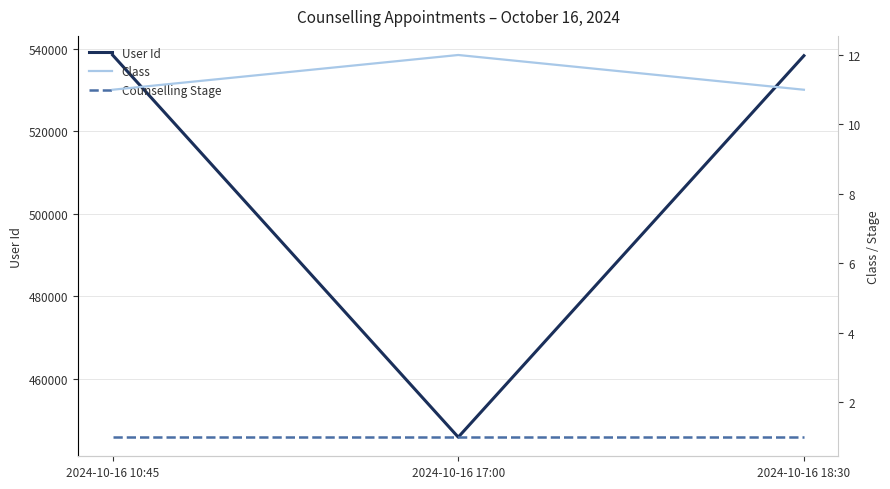

What position from the right is 2024-10-16 10:45?

3